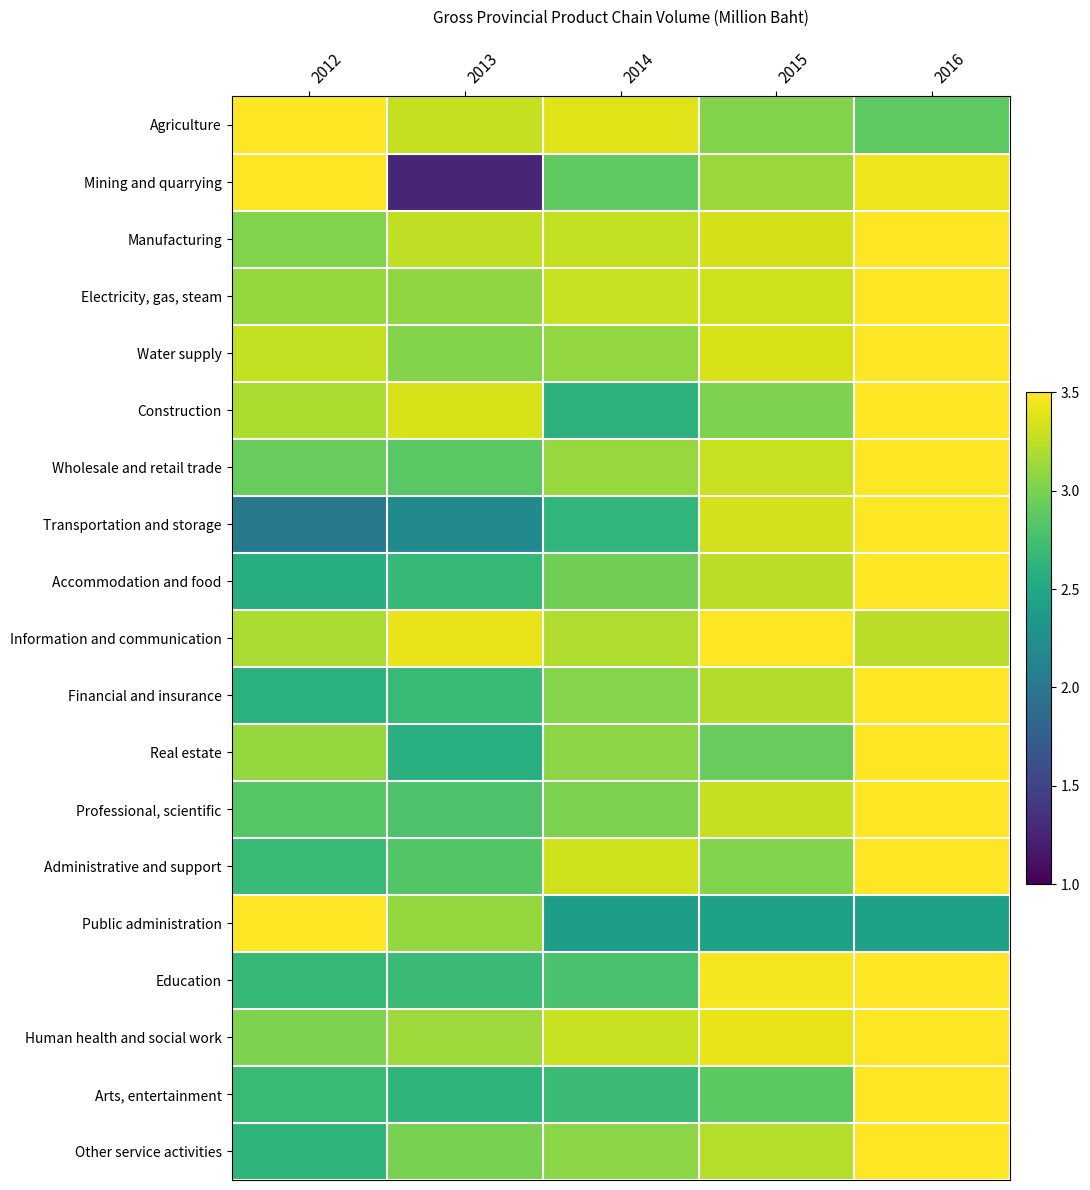

At 2012, list the series in order from largest to smallest.

Agriculture, Mining and quarrying, Public administration, Water supply, Construction, Information and communication, Real estate, Electricity, gas, steam, Manufacturing, Human health and social work, Wholesale and retail trade, Professional, scientific, Administrative and support, Arts, entertainment, Education, Other service activities, Financial and insurance, Accommodation and food, Transportation and storage